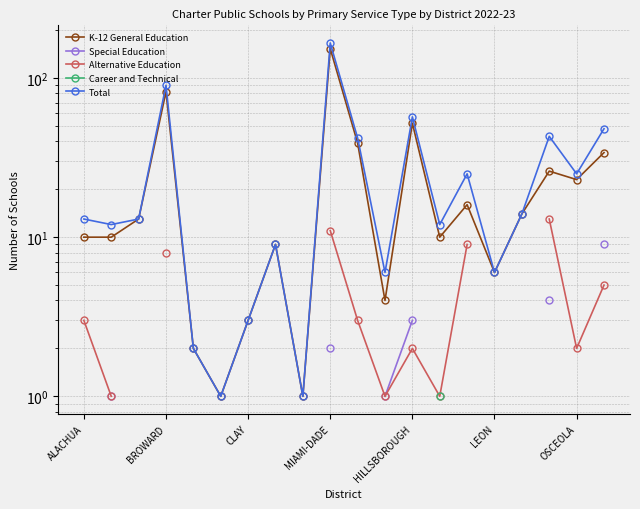

At how many categories does at least one series exceed 25?

6